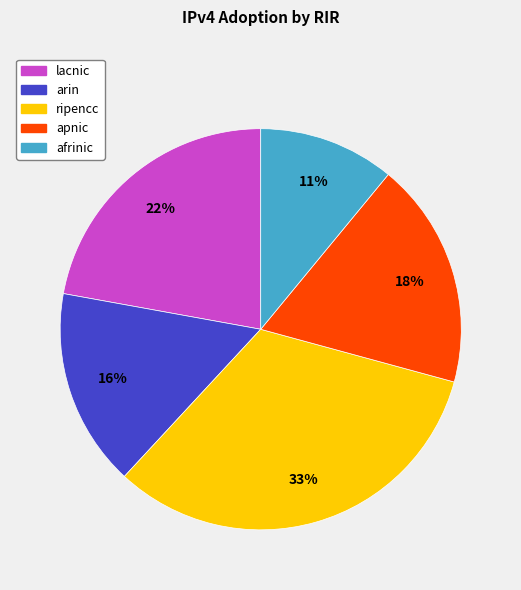

To the nearest percent, what is the combined percentage of ripencc and lacnic?

55%